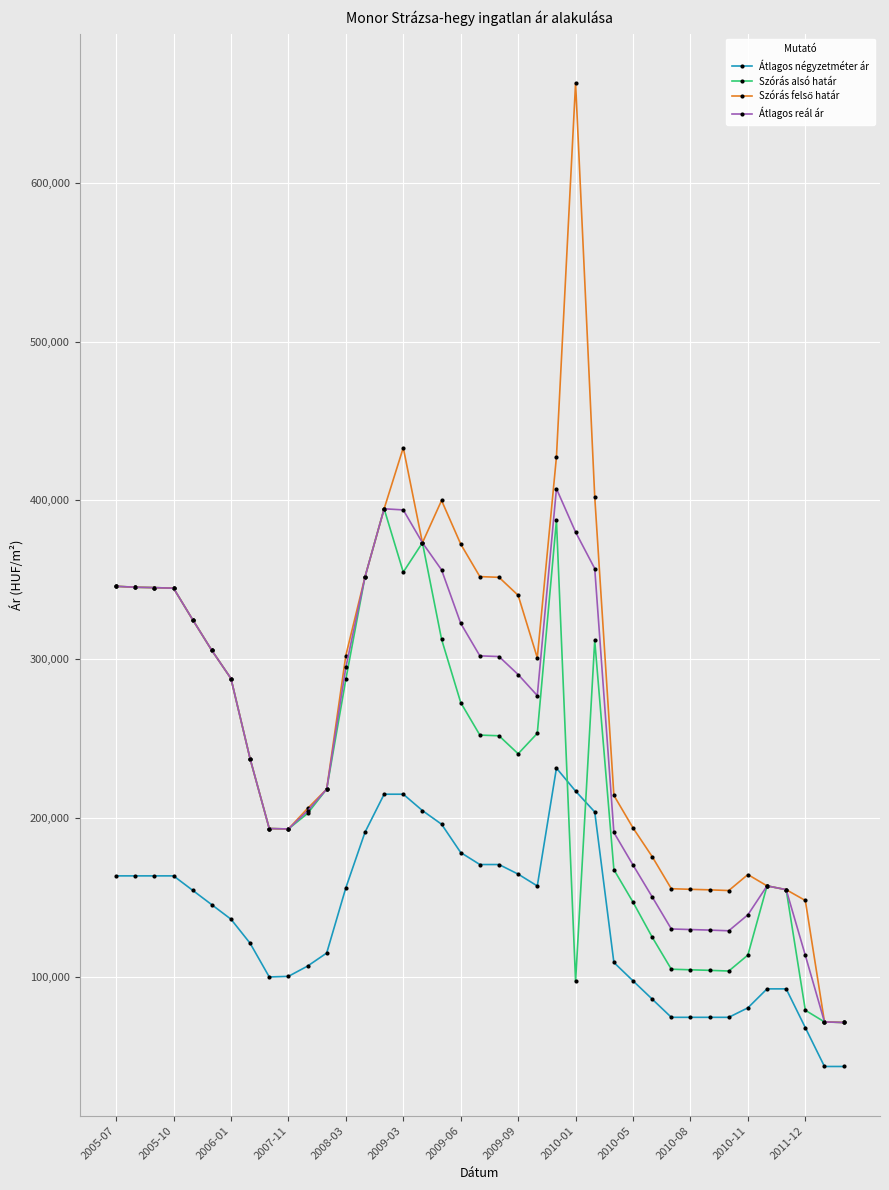

True or false: Átlagos négyzetméter ár has more than 0 points higher than both neighbors.

True